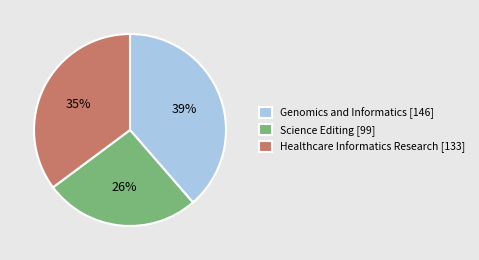

To the nearest percent, what percentage of the pie is Healthcare Informatics Research?

35%